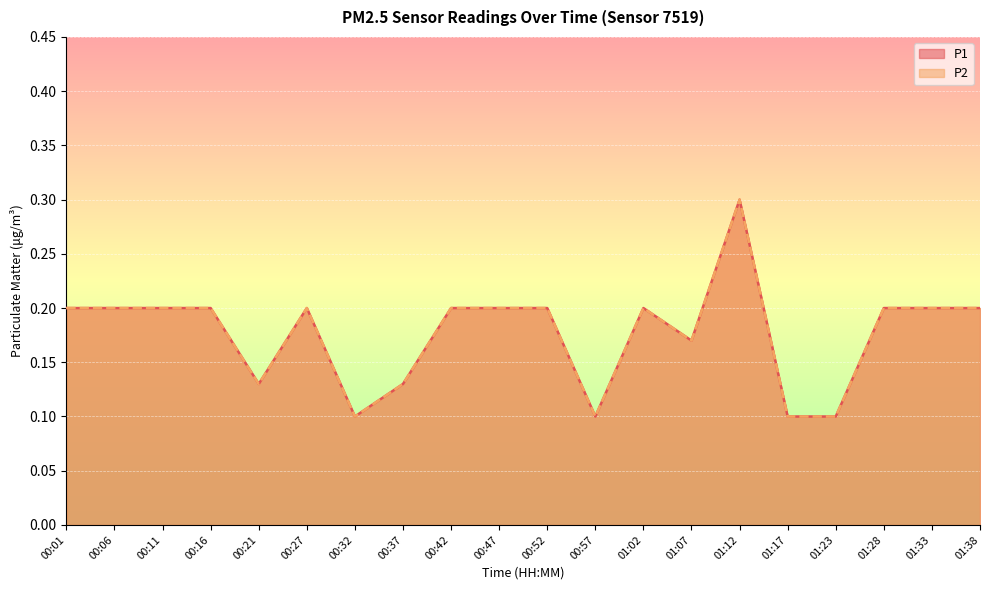

What is the total value across all series at 00:57?

0.2